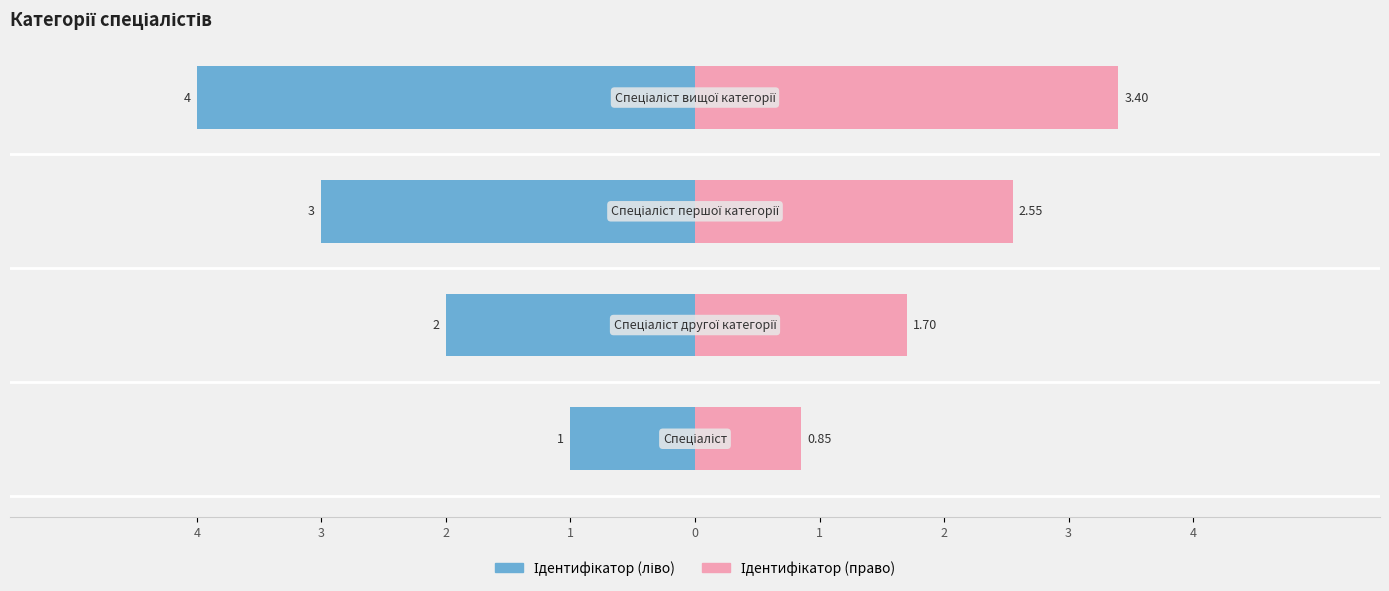

What is the highest value of the Ідентифікатор (право) series?

3.4